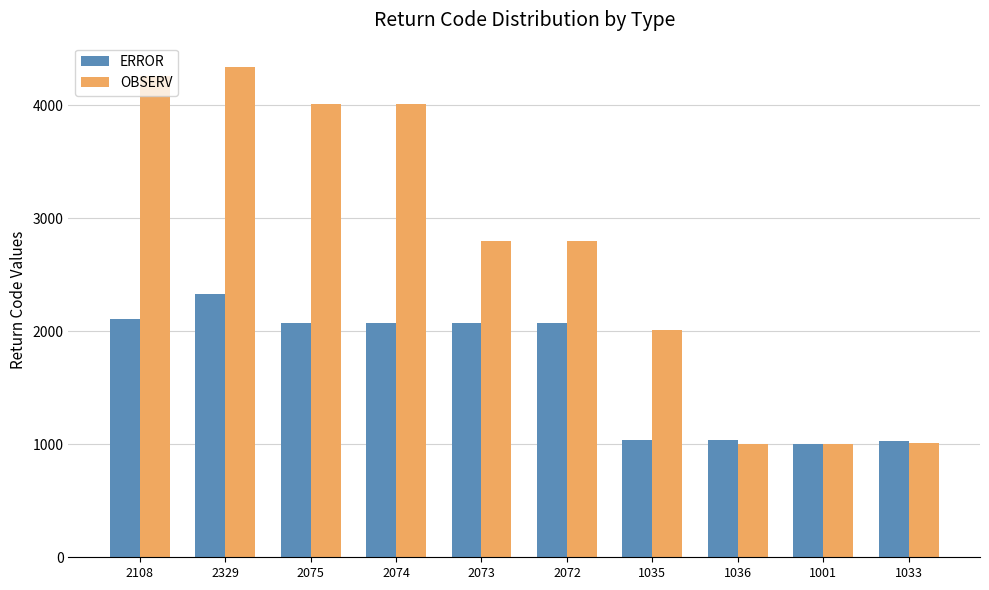

What is the label of the 7th bar from the right?

2074